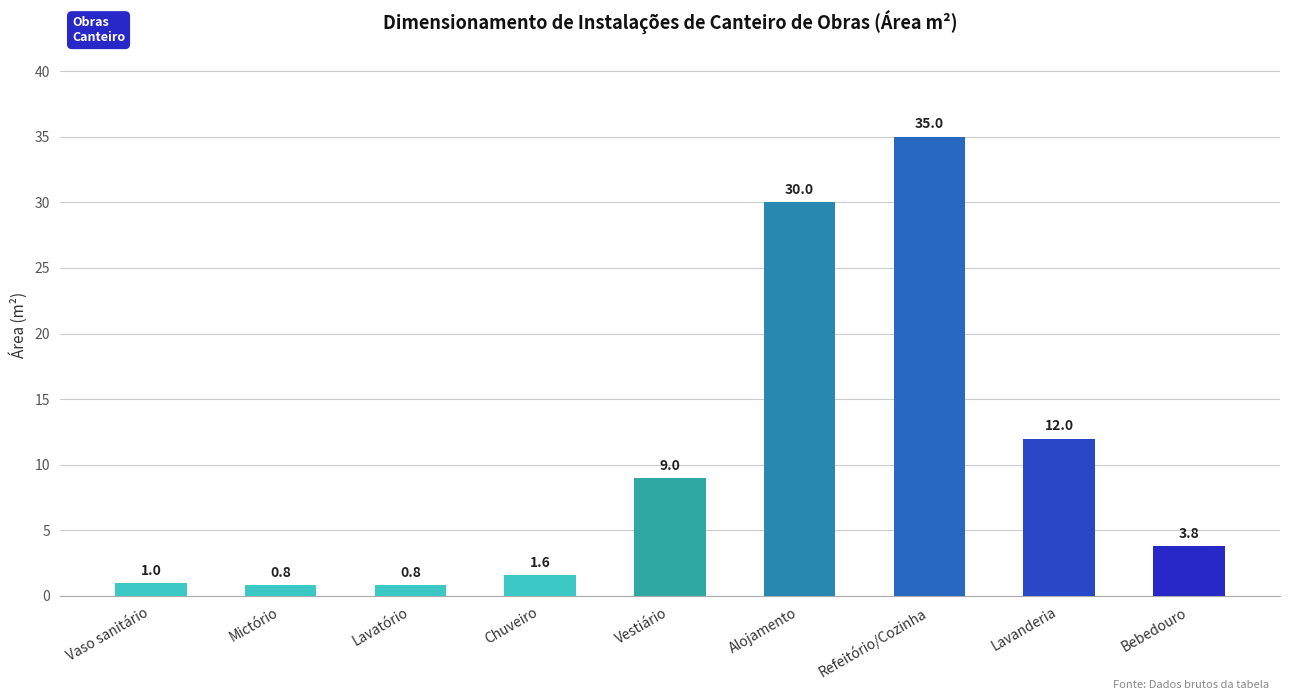

What is the difference between the maximum and minimum values?

34.2